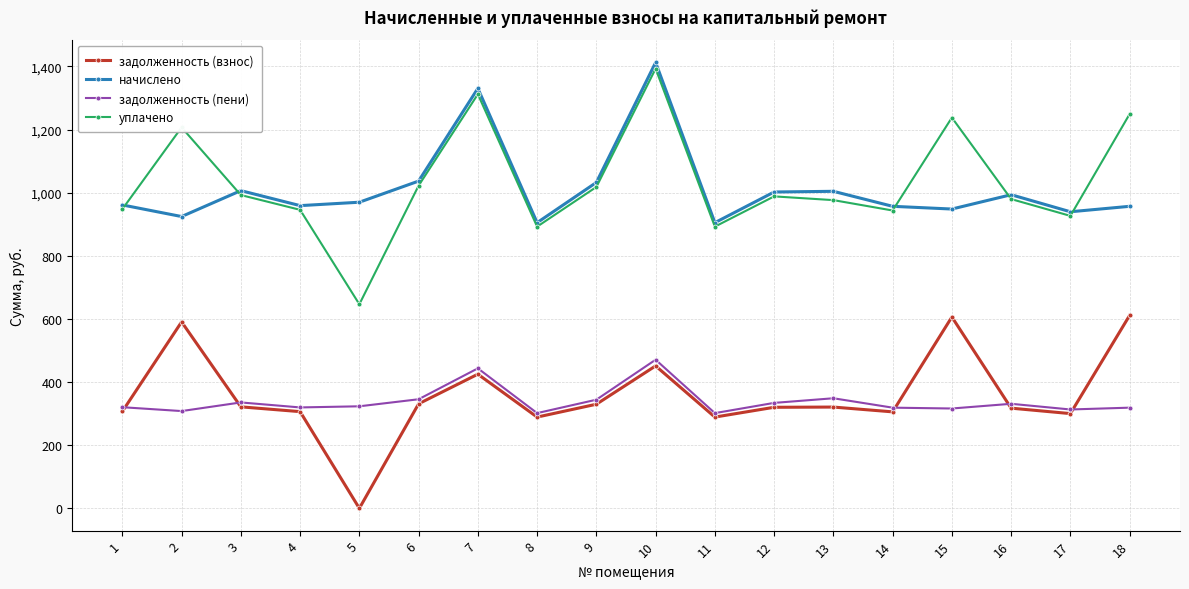

Which series has the widest spread of values?

уплачено